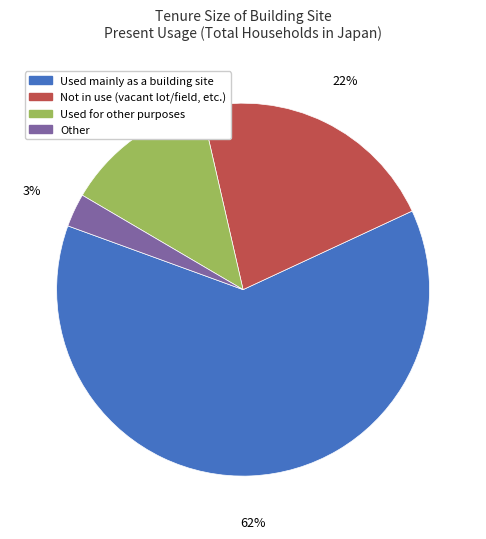

Does any single category account for the majority?

Yes